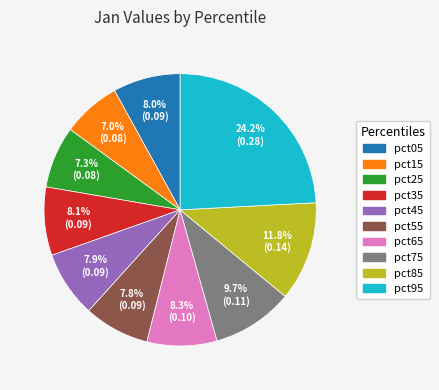

To the nearest percent, what is the difference between the largest and smallest slice percentages?

17%